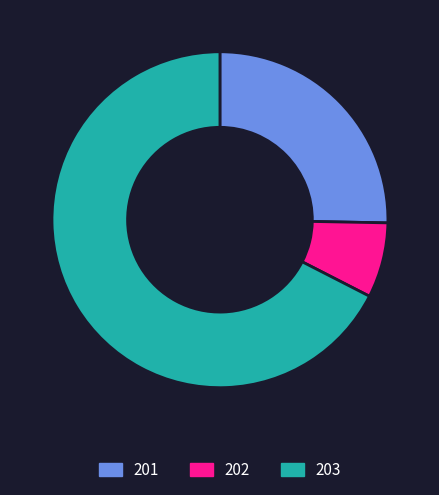

Is 201 the majority of the pie?

No